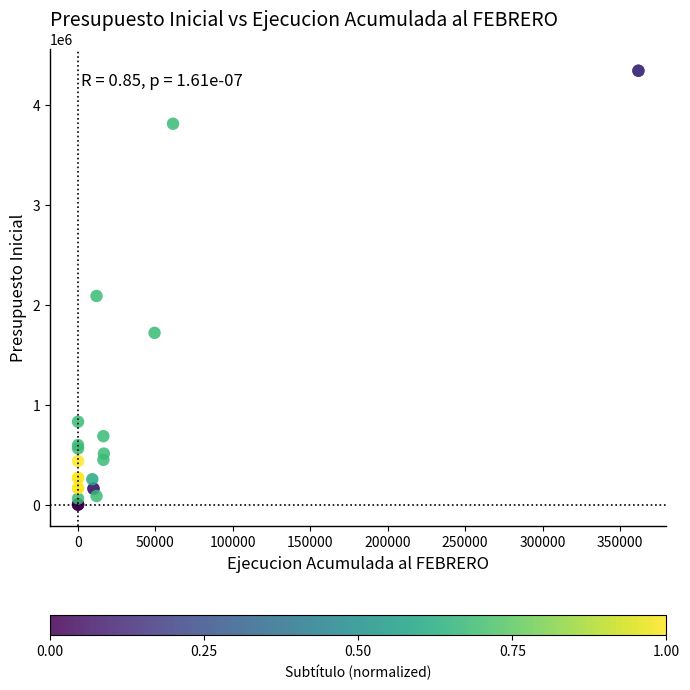

What Y value in the scatter plot is closest to 2174184?

2091035